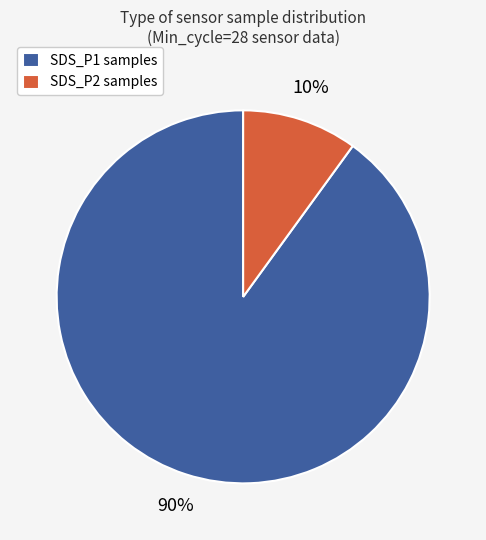

How many slices are in this pie chart?

2